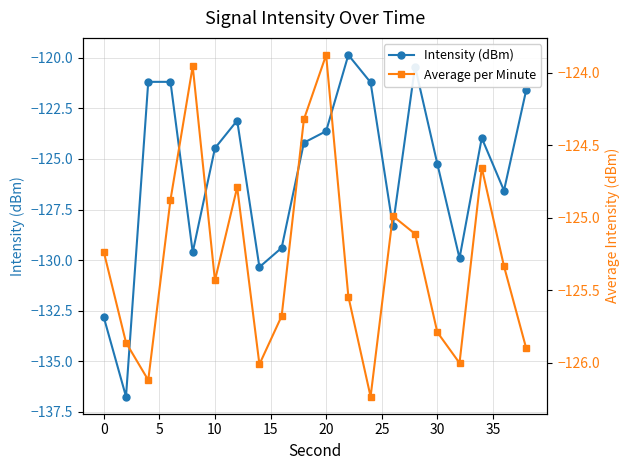

What is the value of the Average per Minute point at the 5th from the left?

-124.0